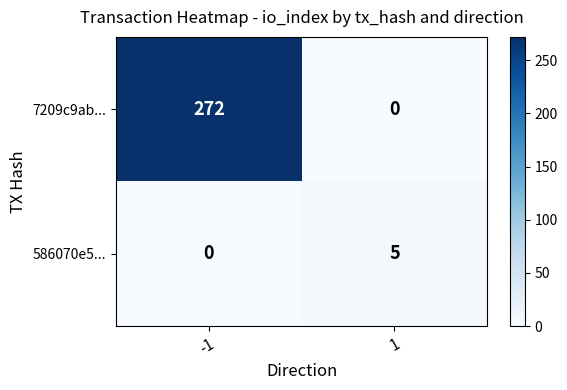

Which series has the largest total across all categories?

7209c9ab...